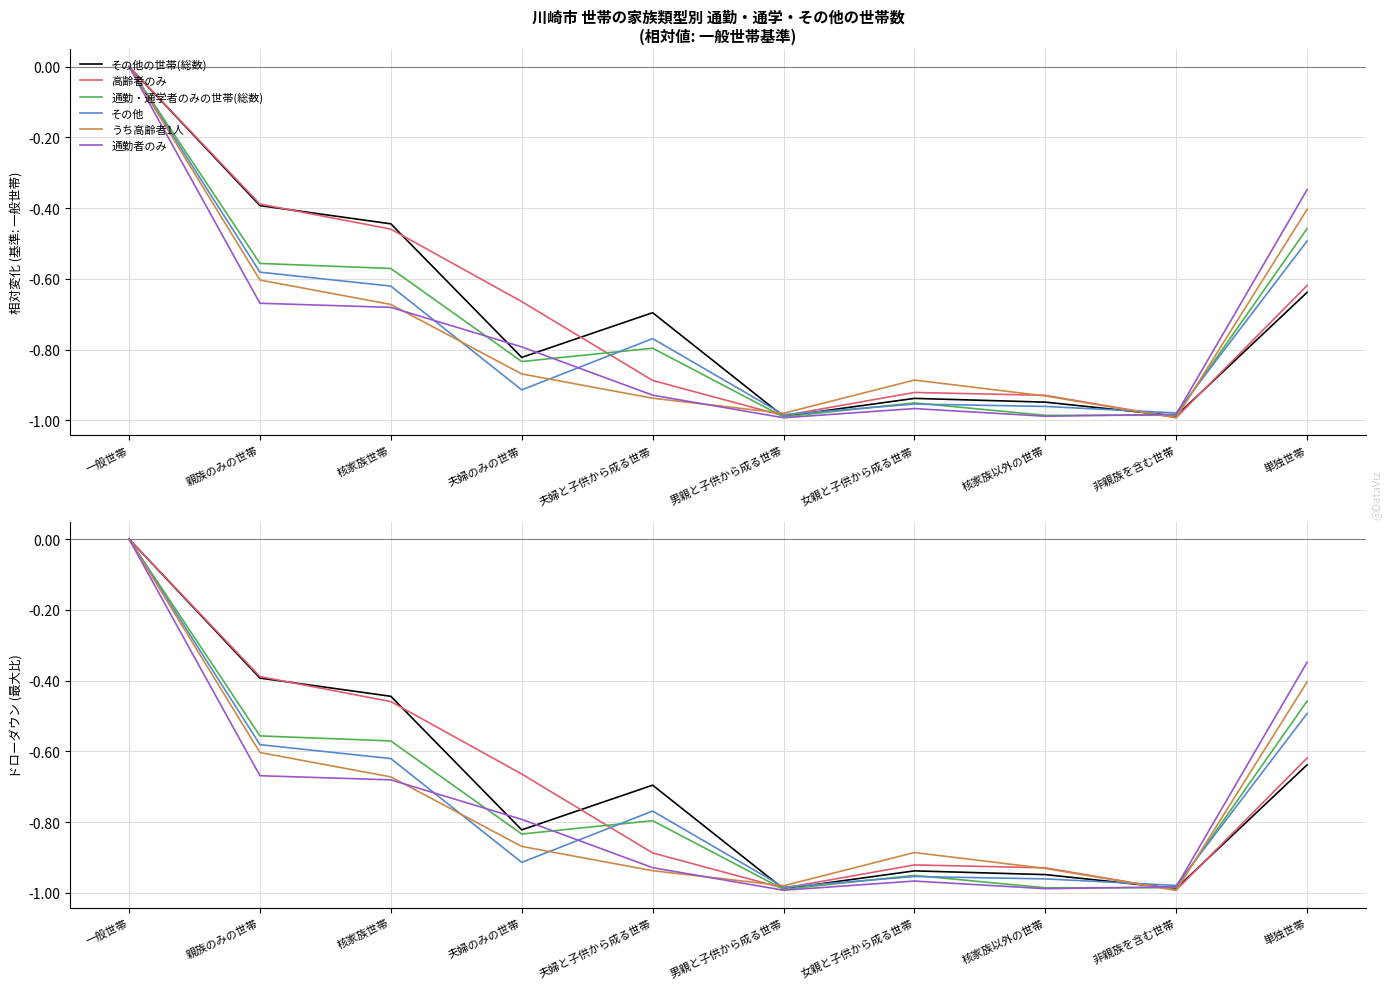

What is the value of the その他の世帯(総数) point at the 5th from the left?

-0.7